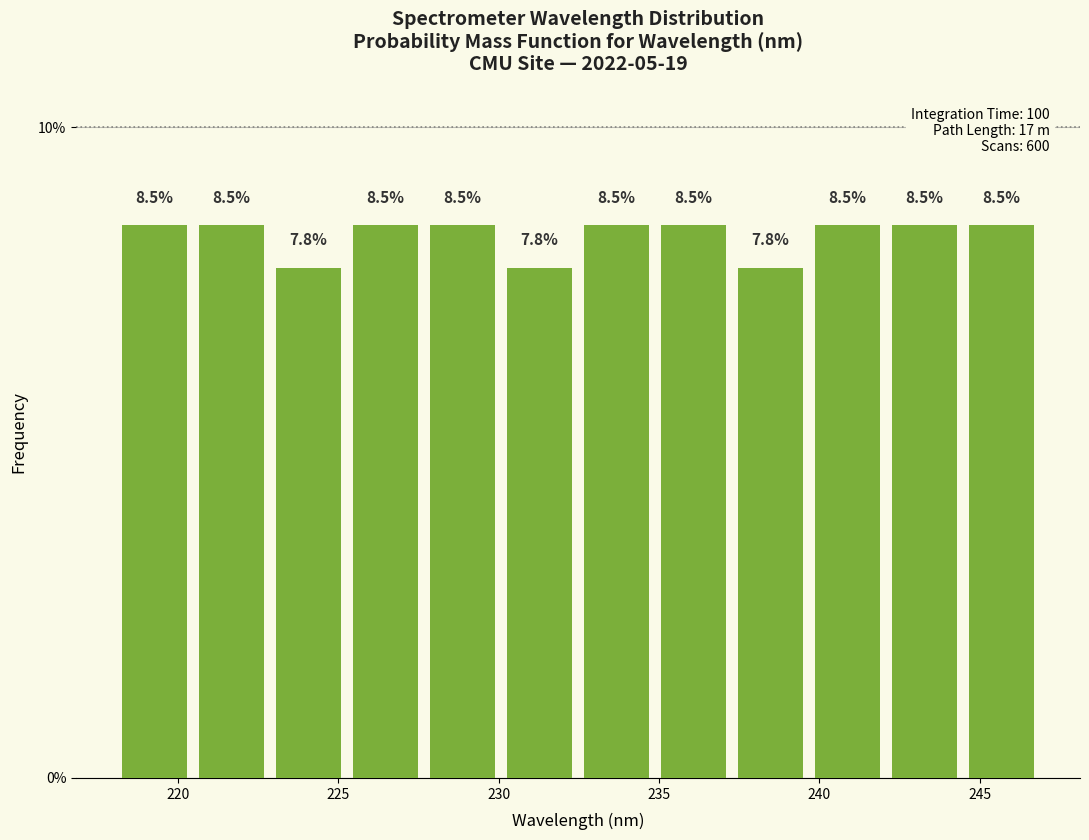

What is the height of the bar covering 225.5 to 227.5 on the x-axis? The bar edges are not printed on the chart, so give them approximately, as read against the axis.

8.5